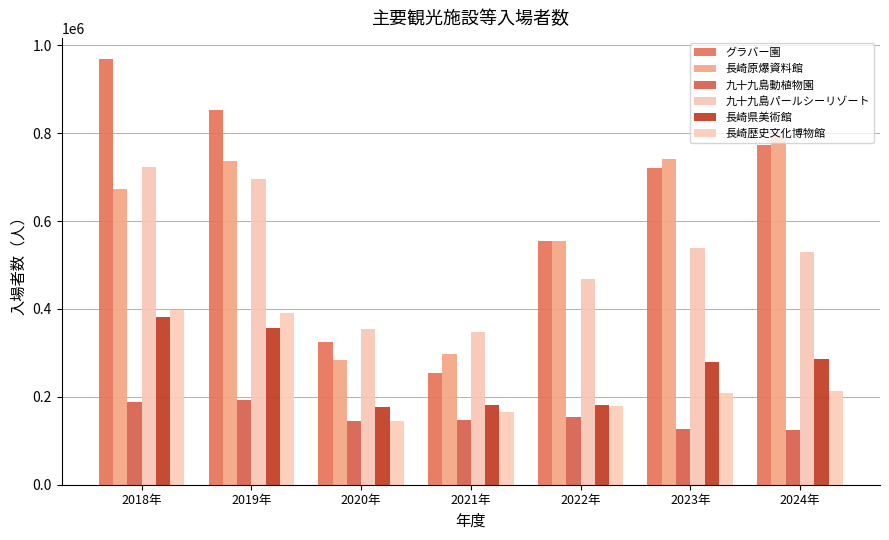

The value of グラバー園 at 2022年 is 386604. True or false?

False